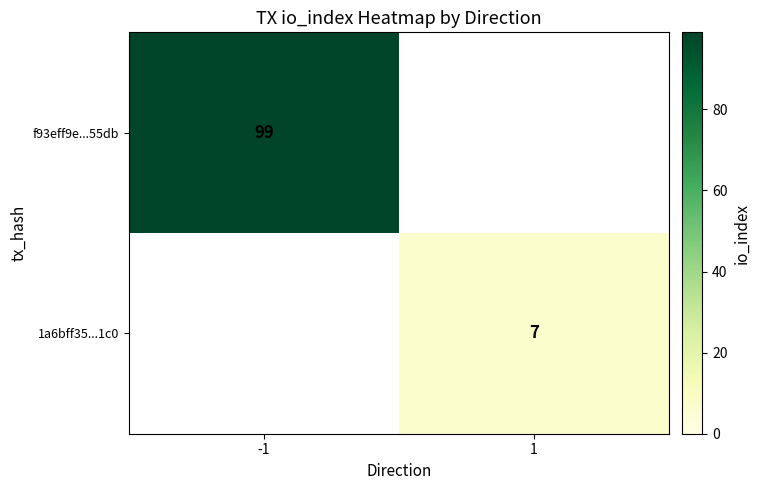

Between 1 and -1, which is larger?

-1